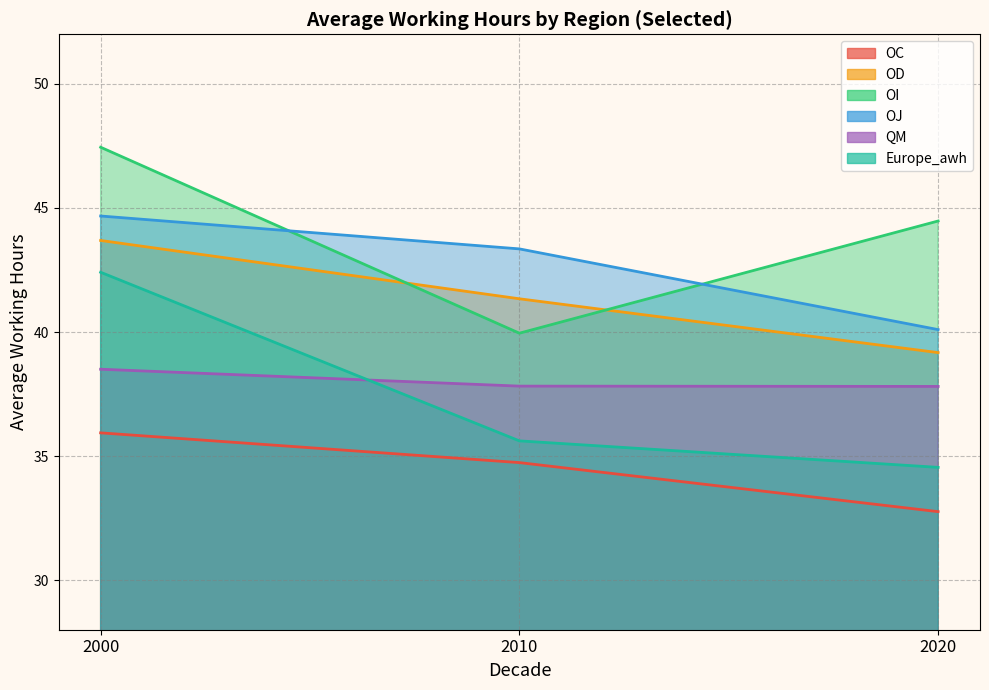

How many data points does each series have?

3